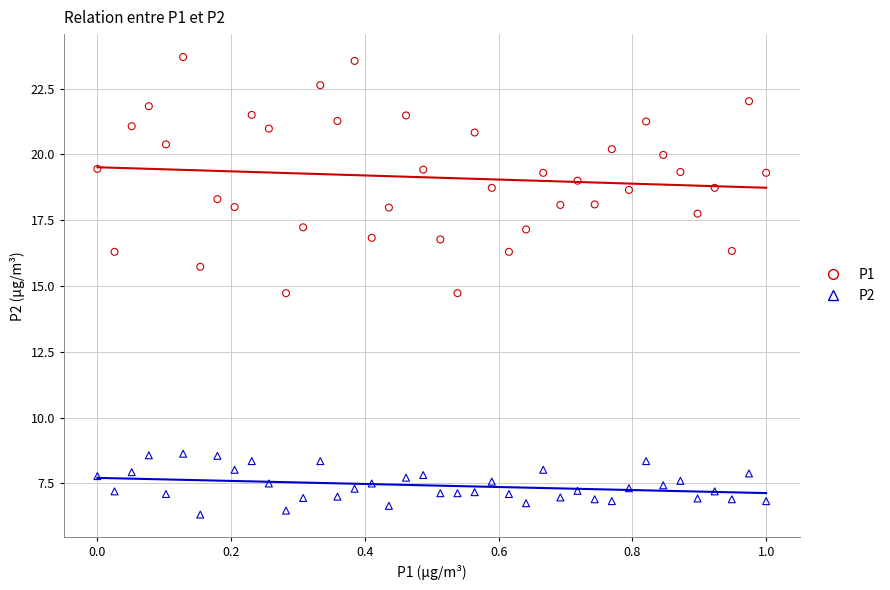

Which series reaches the minimum Y coordinate?

P2